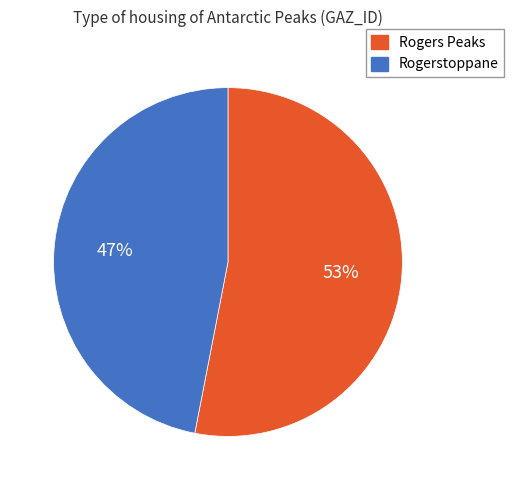

Is there any slice that represents more than half of the pie?

Yes